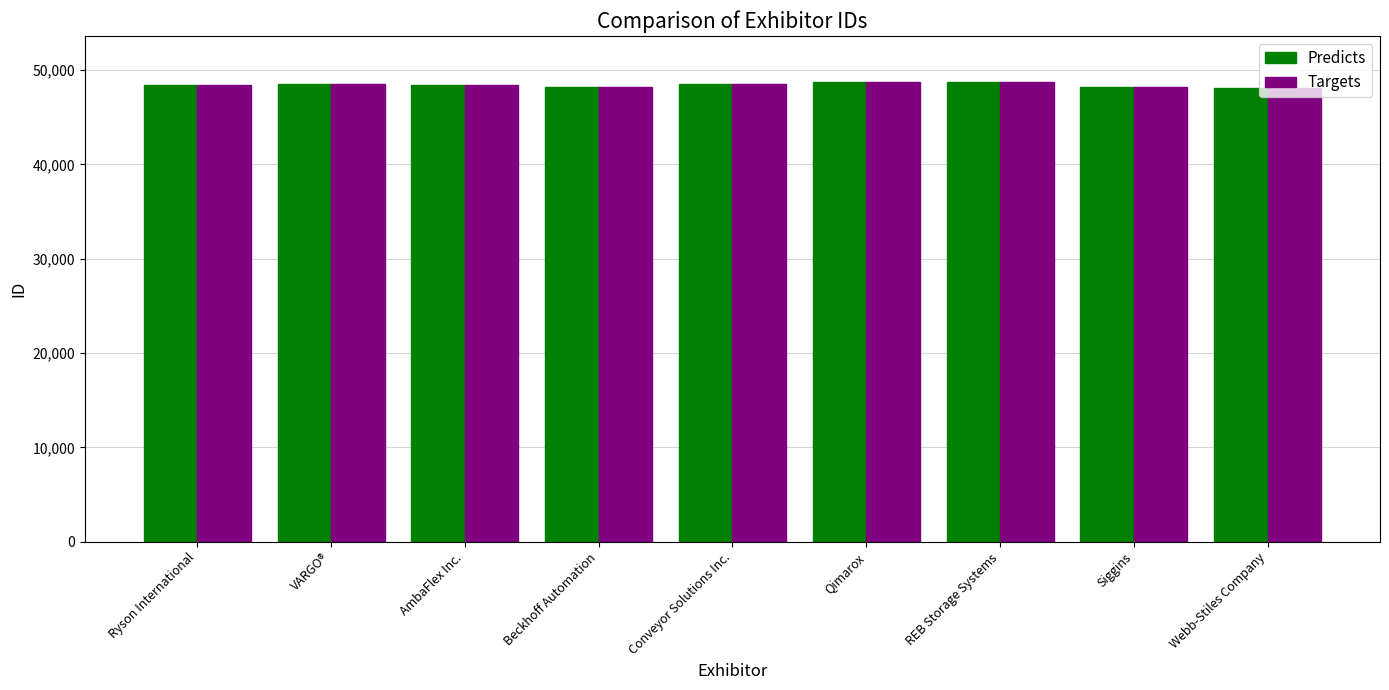

How many bars are there in total?

18